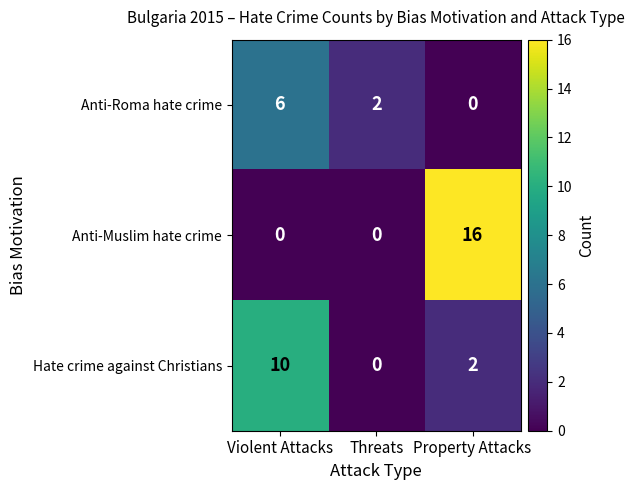

Which series has the largest total across all categories?

Anti-Muslim hate crime